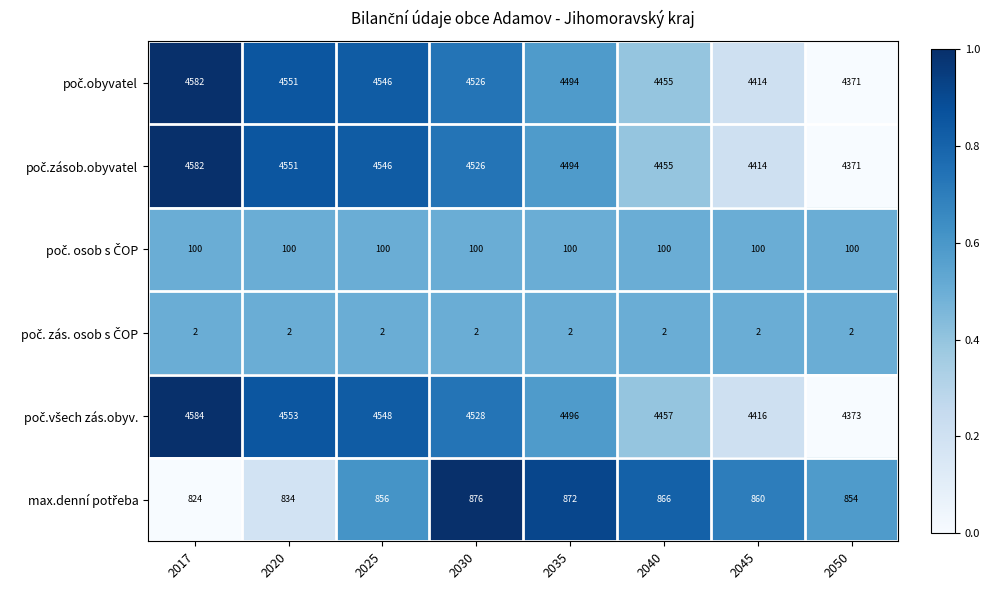

What is the difference between the highest and lowest values at 2020?

4551